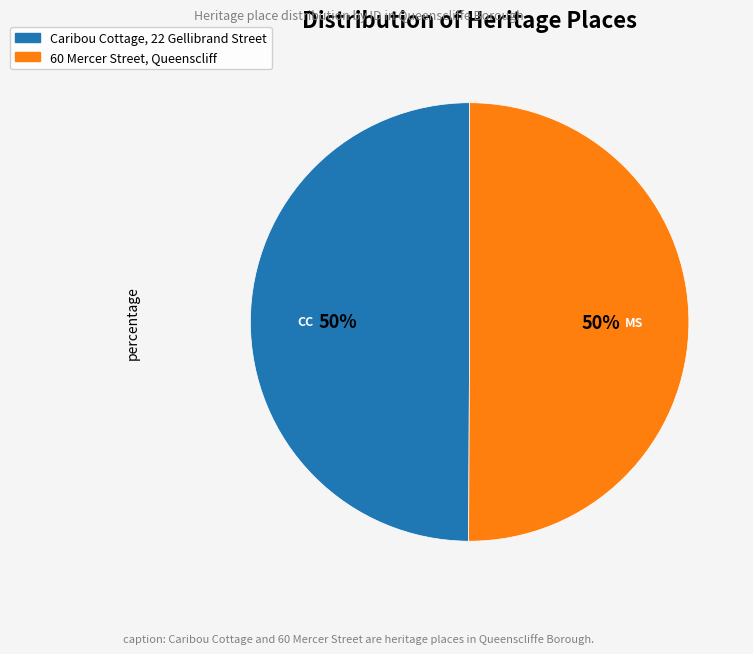

What is the ratio of the value at 60 Mercer Street, Queenscliff to the value at Caribou Cottage, 22 Gellibrand Street?

1.0